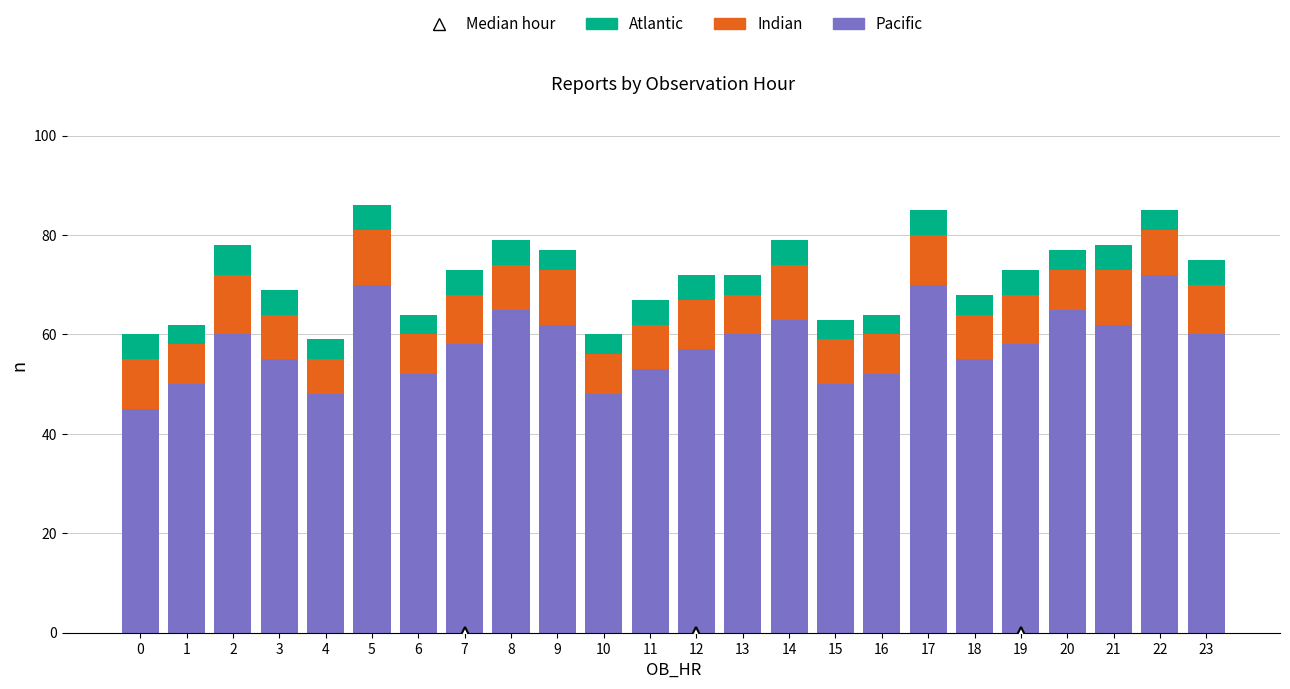

The value of Pacific at 20 is 65. True or false?

True